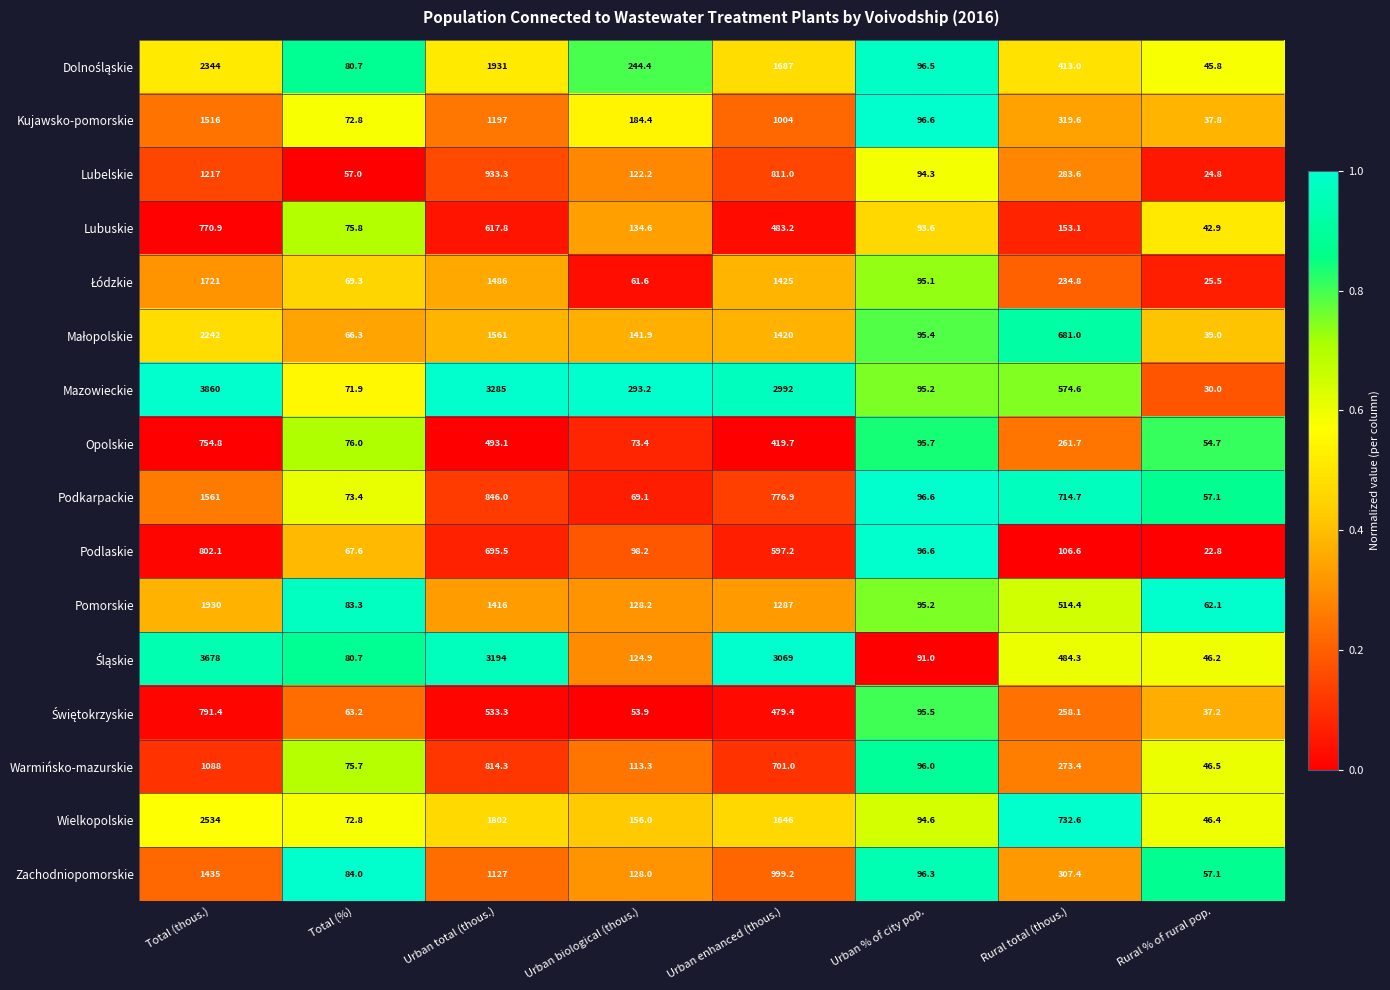

The Pomorskie series shows 1287.0 at Urban enhanced (thous.). True or false?

True